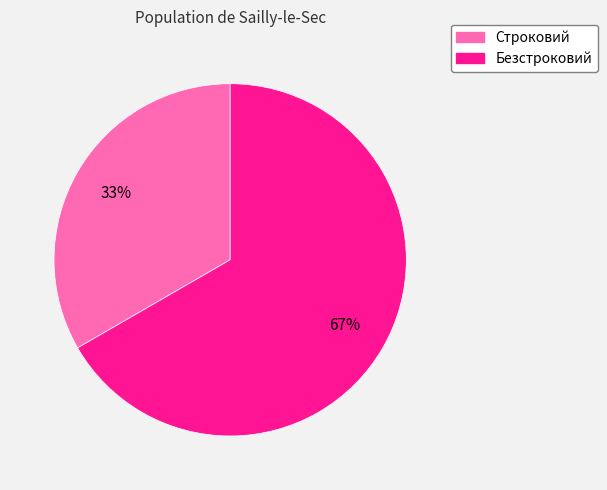

Which category has the smallest portion of the pie?

Строковий